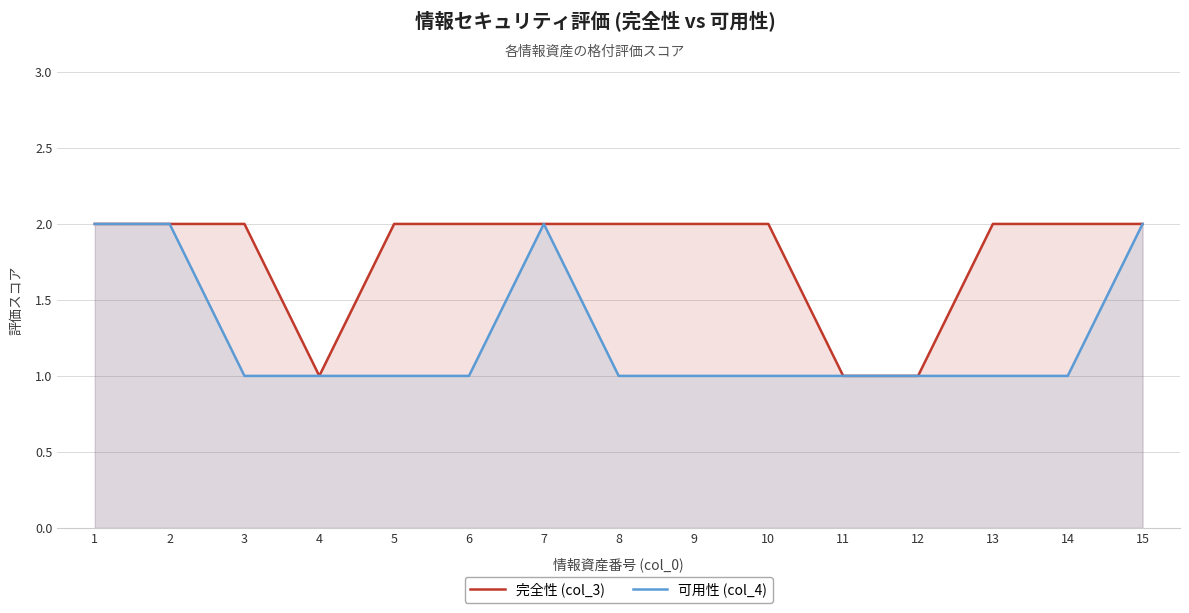

At which label is 完全性 (col_3) closest to 1?

4